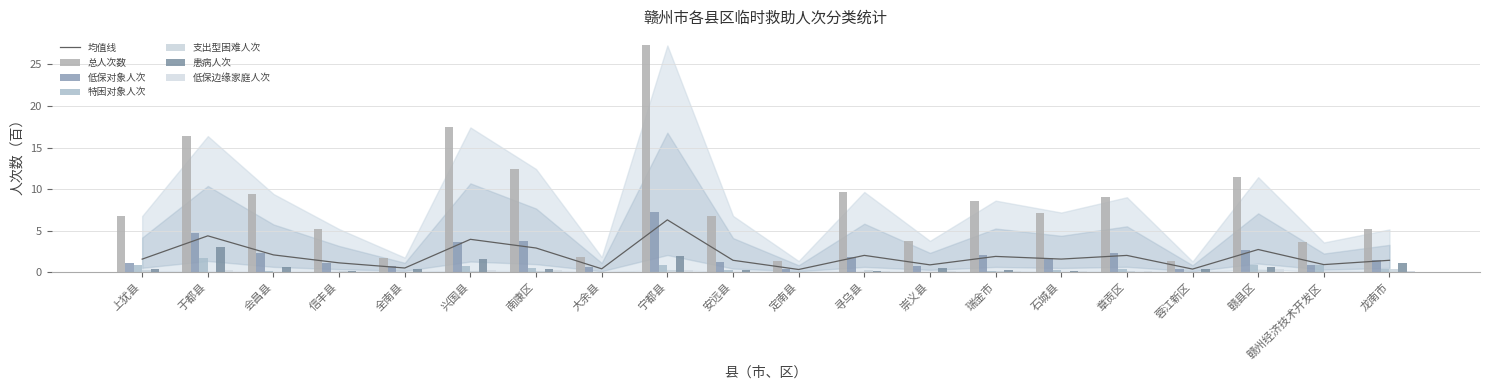

What is the label of the 2nd bar from the right?

赣州经济技术开发区